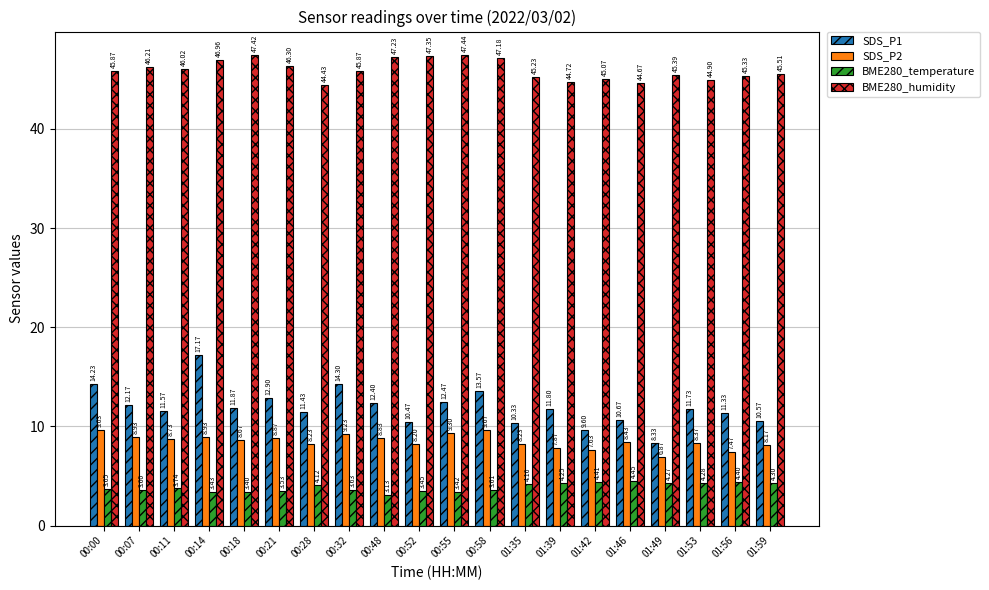

What is the highest value of the SDS_P2 series?

9.7